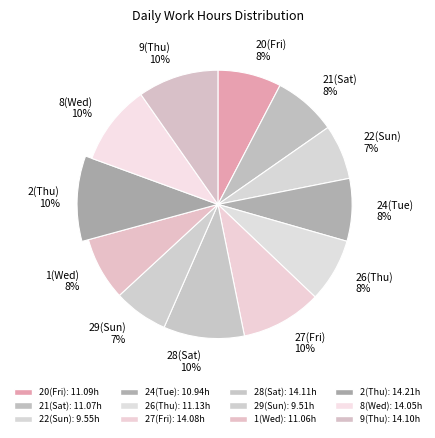

Which has a higher value, 21(Sat) or 1(Wed)?

21(Sat)